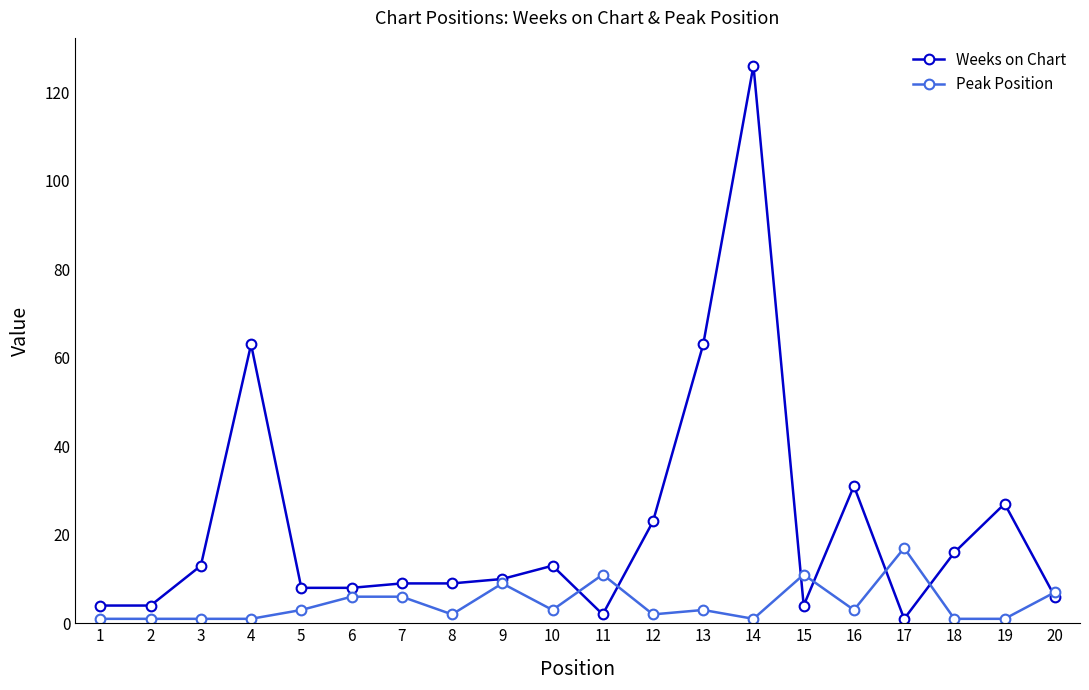

True or false: Weeks on Chart has a value of 9 at 18.

False